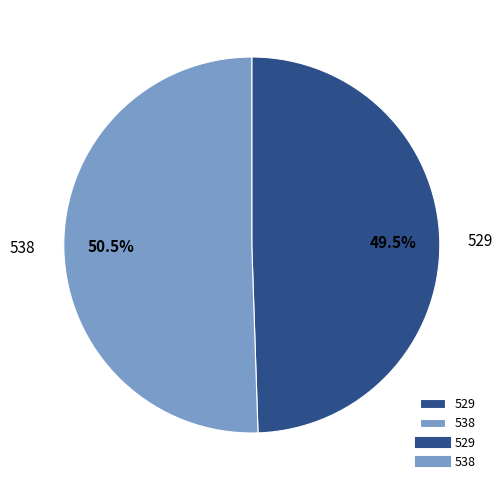

Does 538 account for over 50% of the chart?

Yes